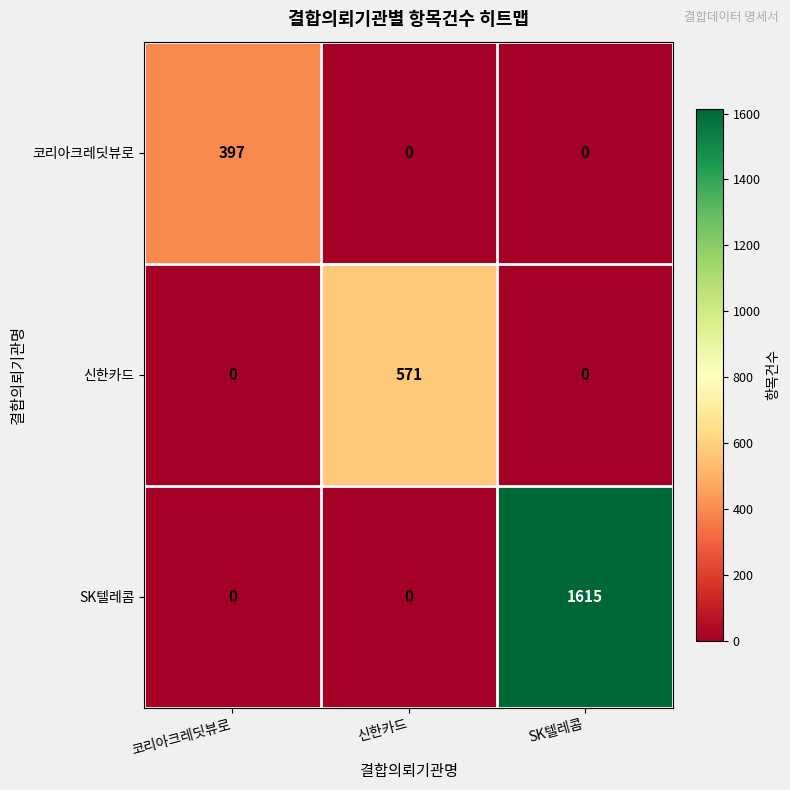

Which series has the widest spread of values?

SK텔레콤